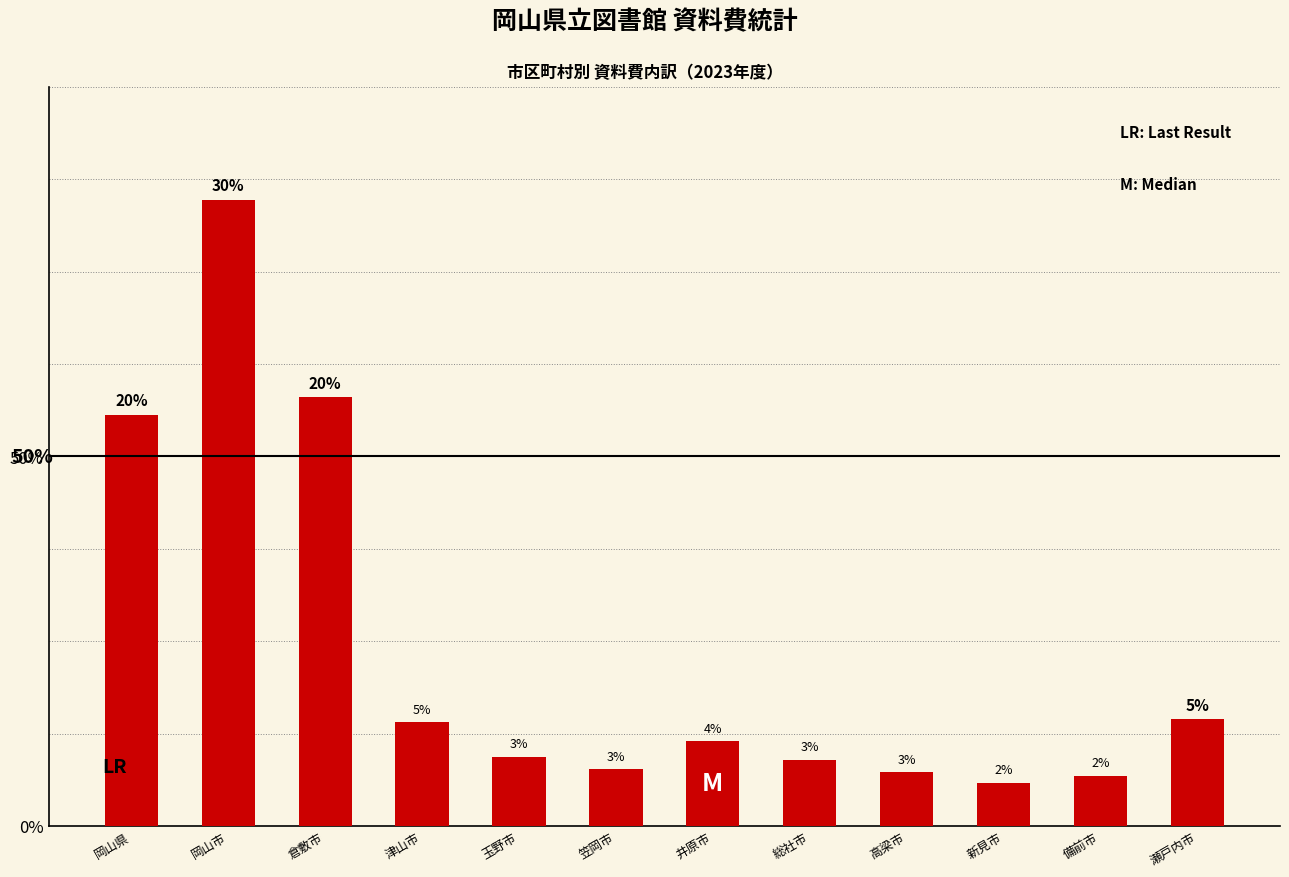

What is the sum of the values at 井原市 and 玉野市?

29837